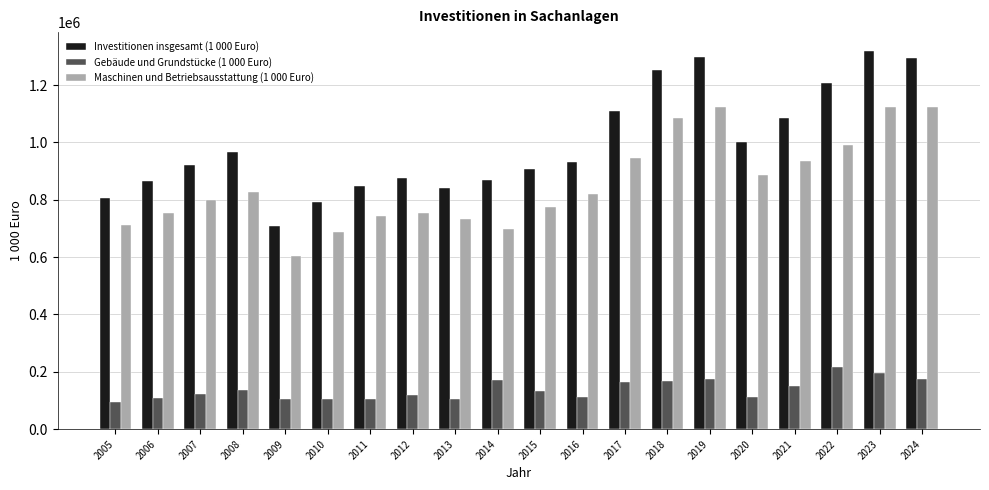

What are all the series names shown in the legend?

Investitionen insgesamt (1 000 Euro), Gebäude und Grundstücke (1 000 Euro), Maschinen und Betriebsausstattung (1 000 Euro)